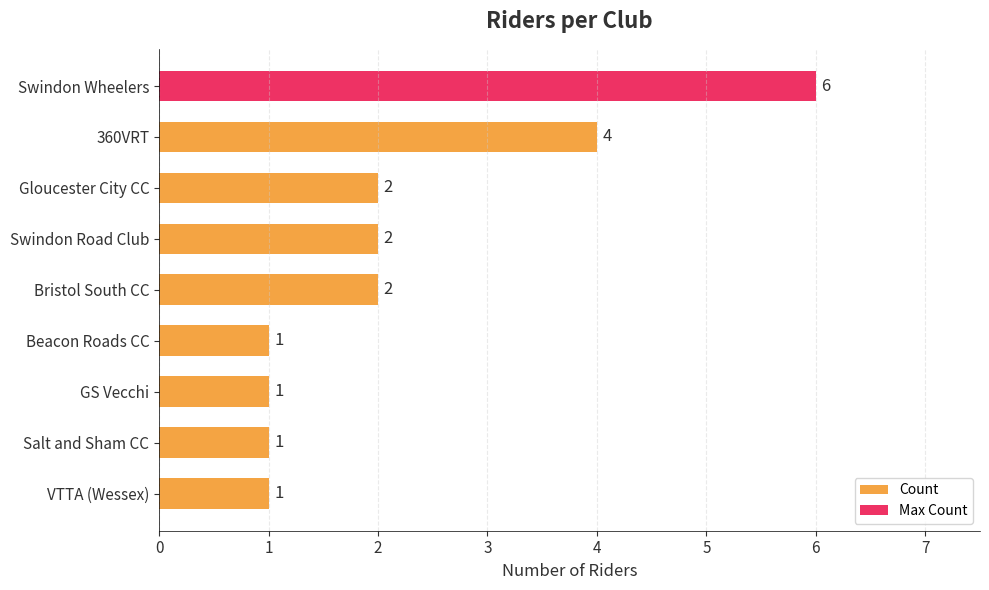

What is the ratio of the value at 360VRT to the value at Salt and Sham CC?

4.0